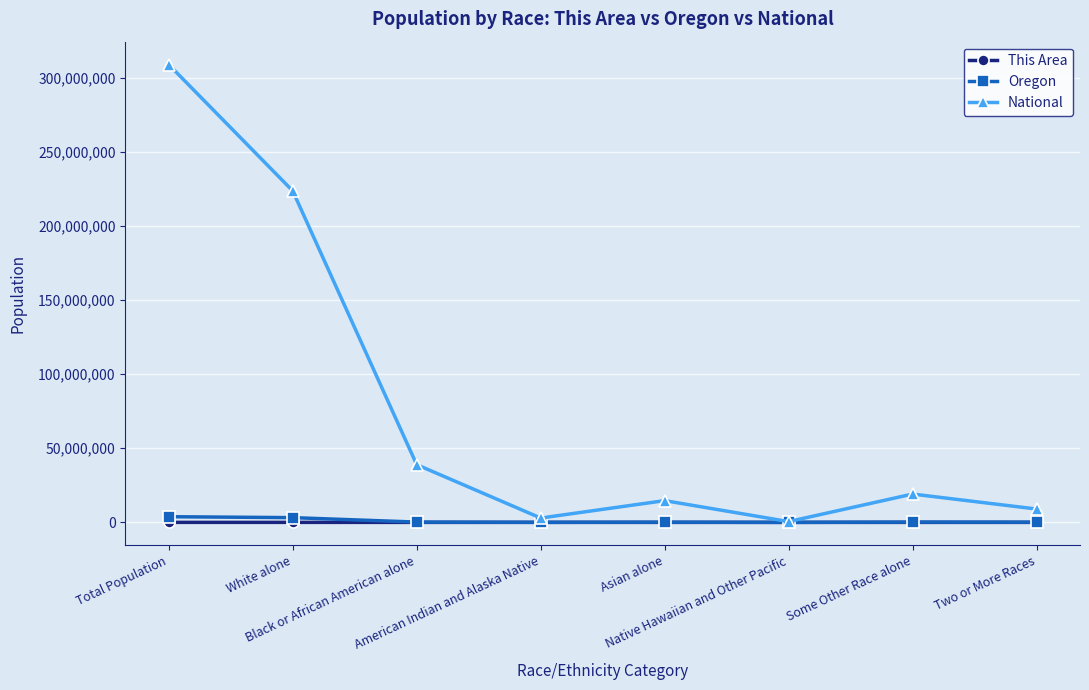

Which series has the largest total across all categories?

National